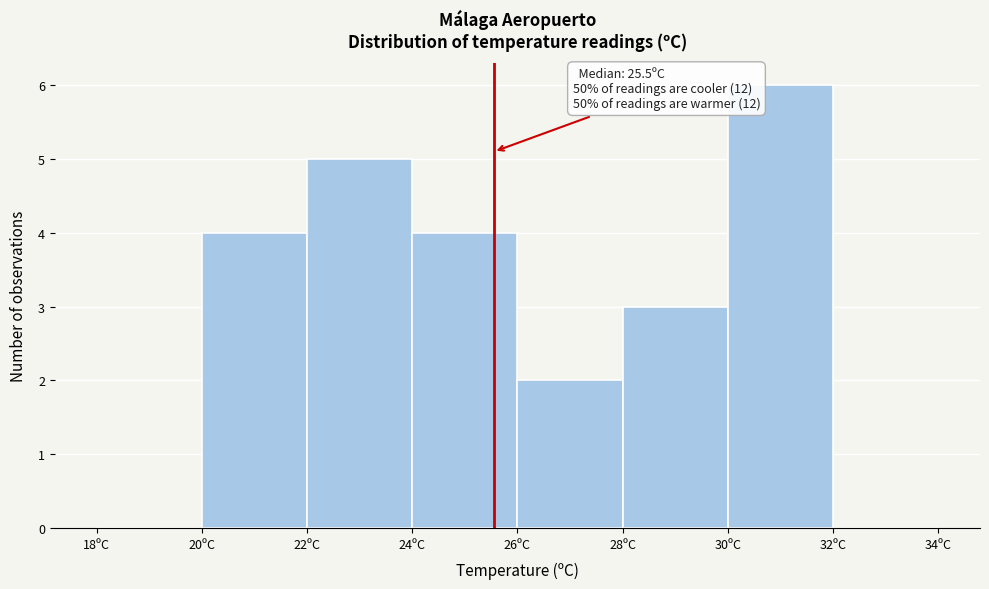

Over which range of the x-axis is the bar tallest?

30 to 32